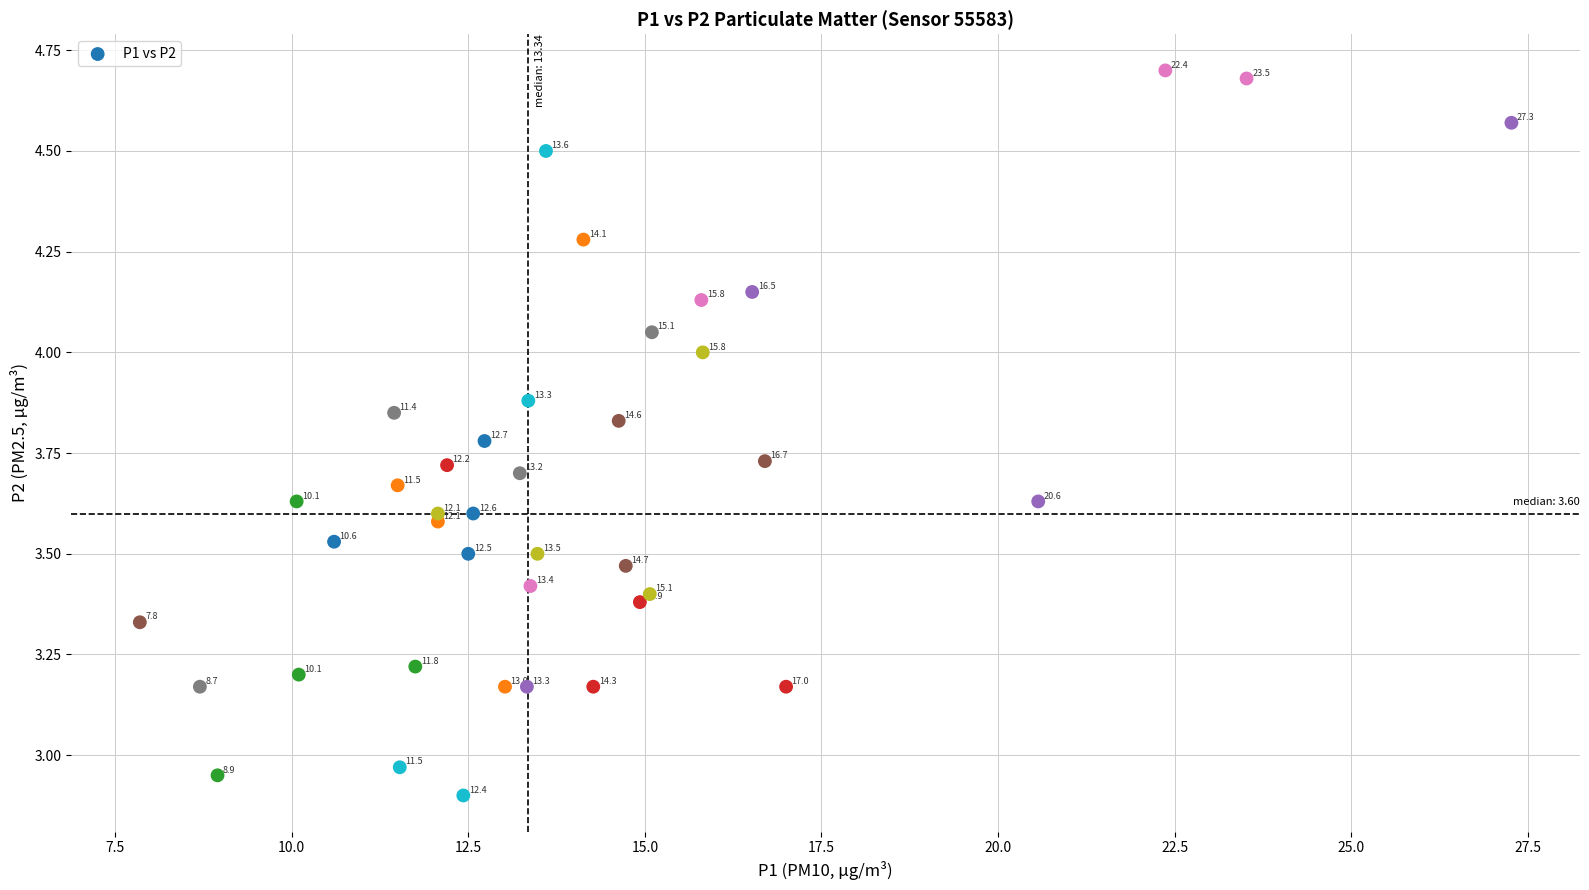

What is the range of X values (max minus min)?

19.4